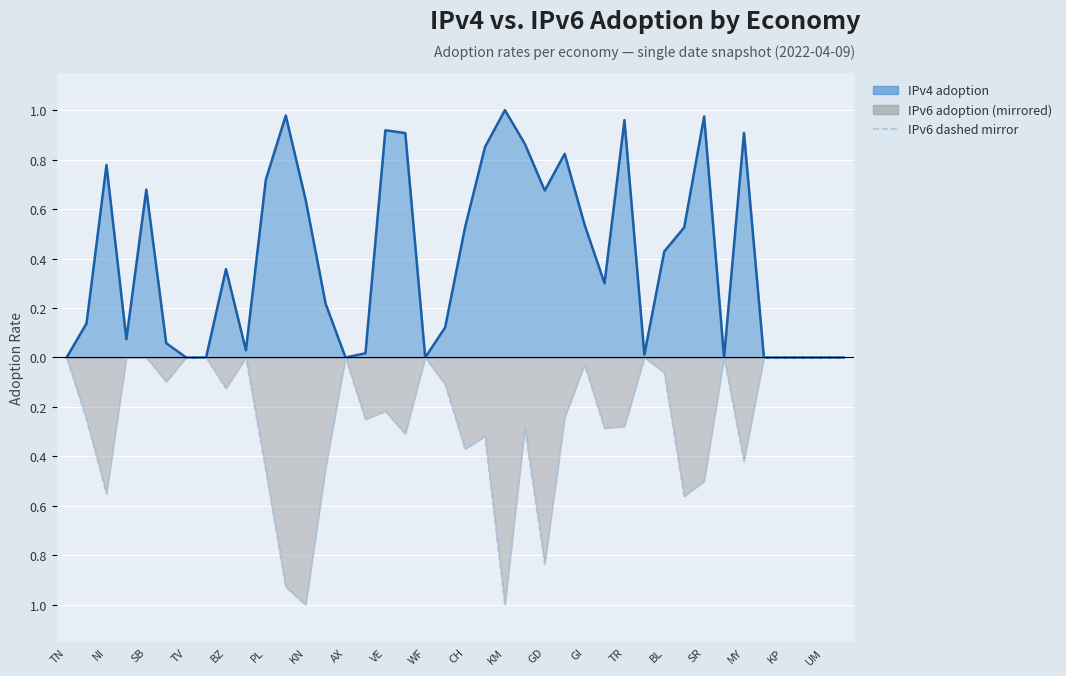

What is the lowest value of the IPv6 adoption series?

-1.0